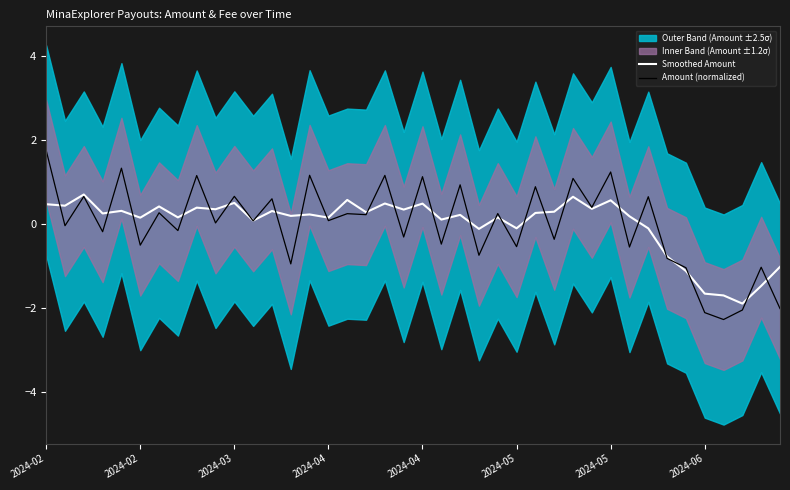

What is the total value across all series at 24?

0.4